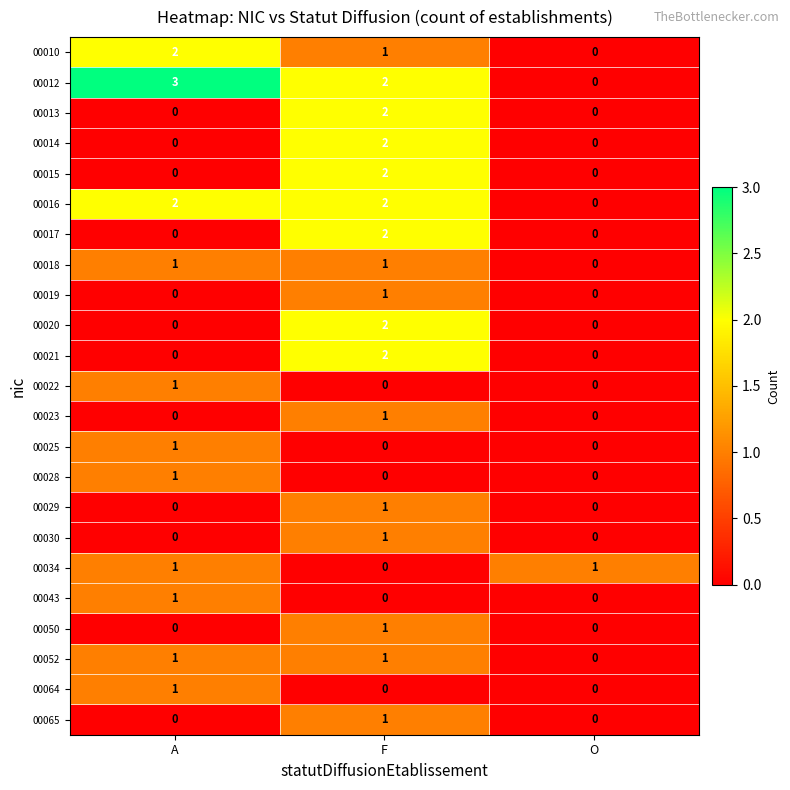

Between A and O, which series saw the biggest shift?

00012